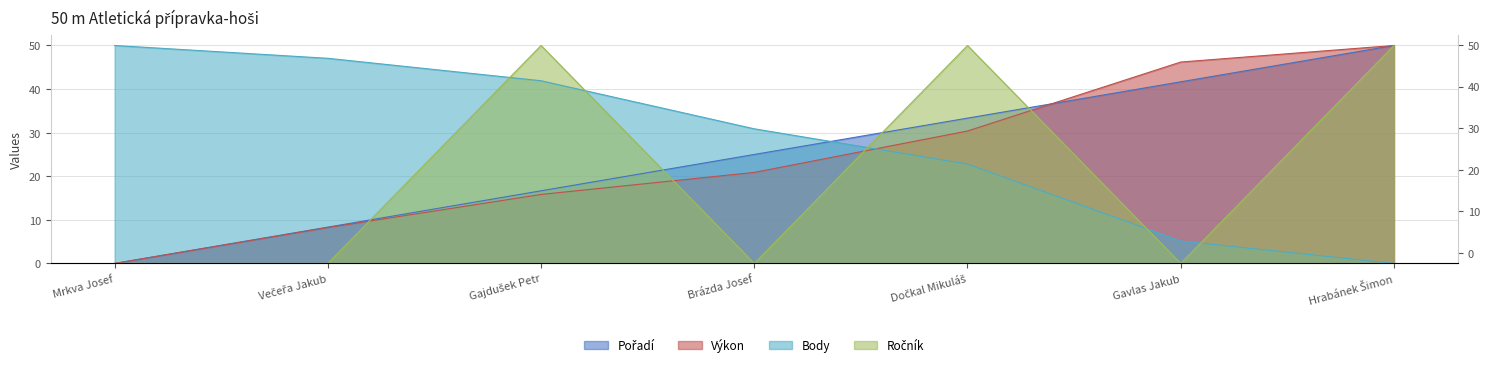

Which series has the largest range (max minus min)?

Pořadí